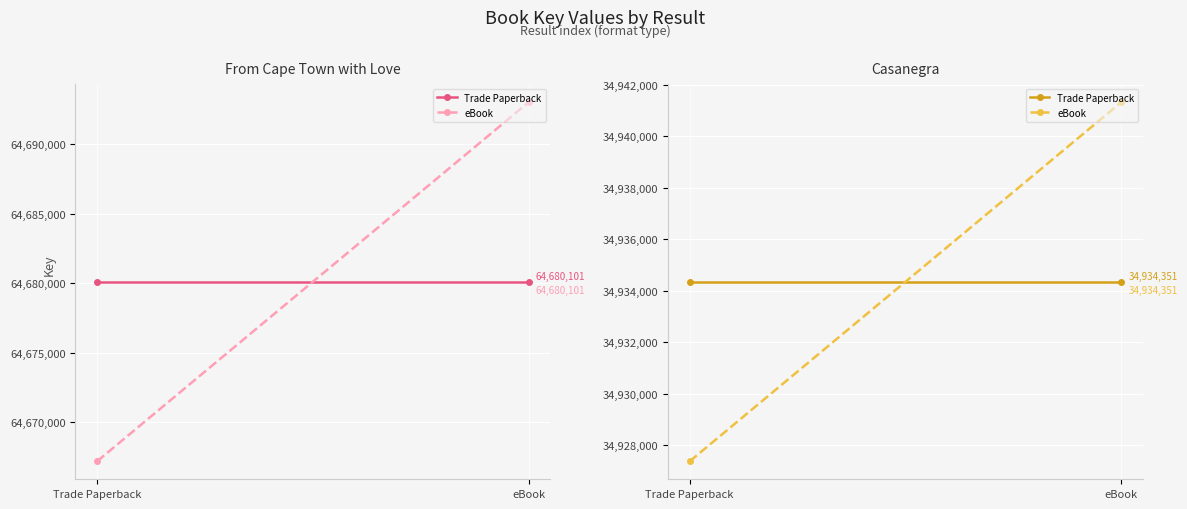

Which category has the highest value across all series?

eBook